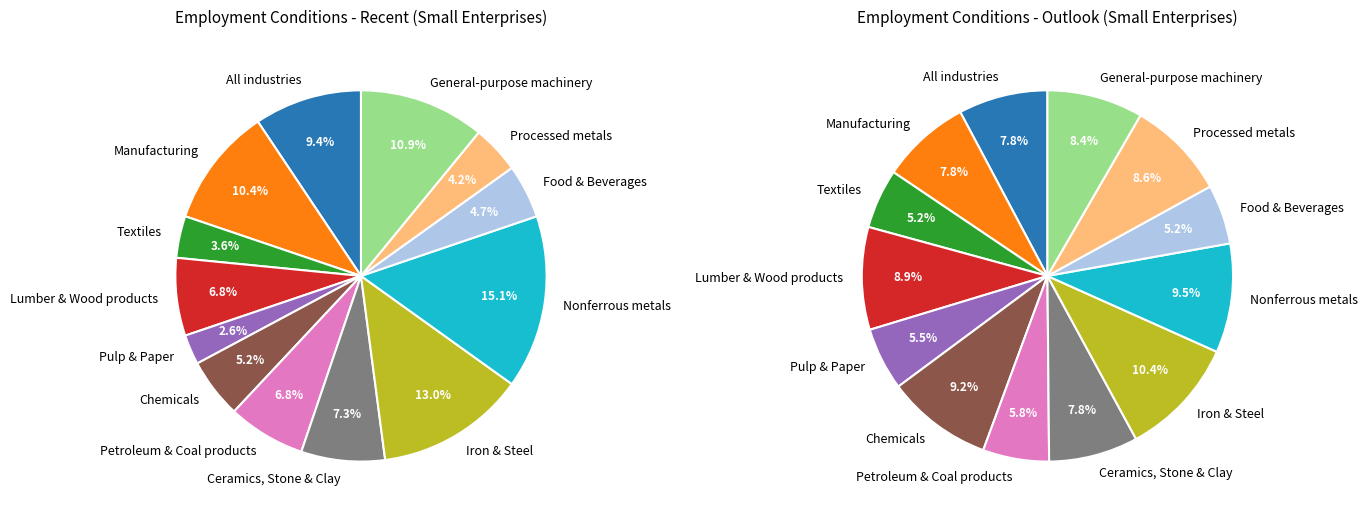

To the nearest percent, what percentage of the pie is Processed metals?

4%